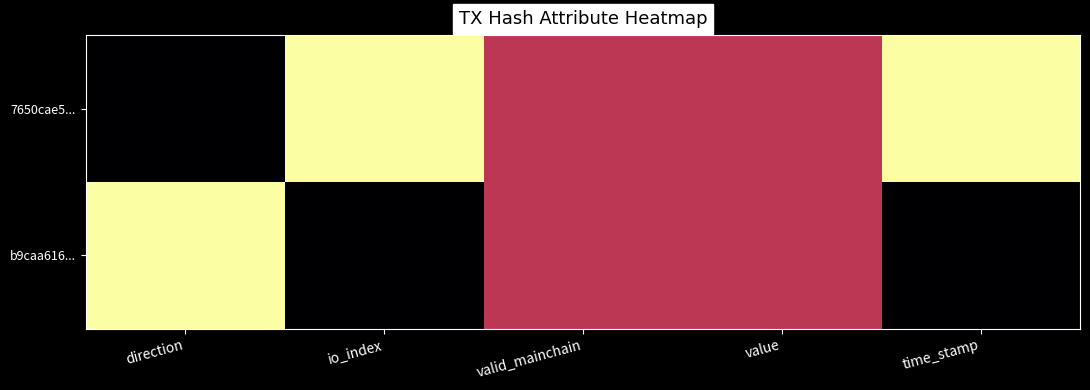

Reading left to right, what are all the values shown in this chart?

7650cae5...: direction=0.0	io_index=1.0	valid_mainchain=0.5	value=0.5	time_stamp=1.0
b9caa616...: direction=1.0	io_index=0.0	valid_mainchain=0.5	value=0.5	time_stamp=0.0